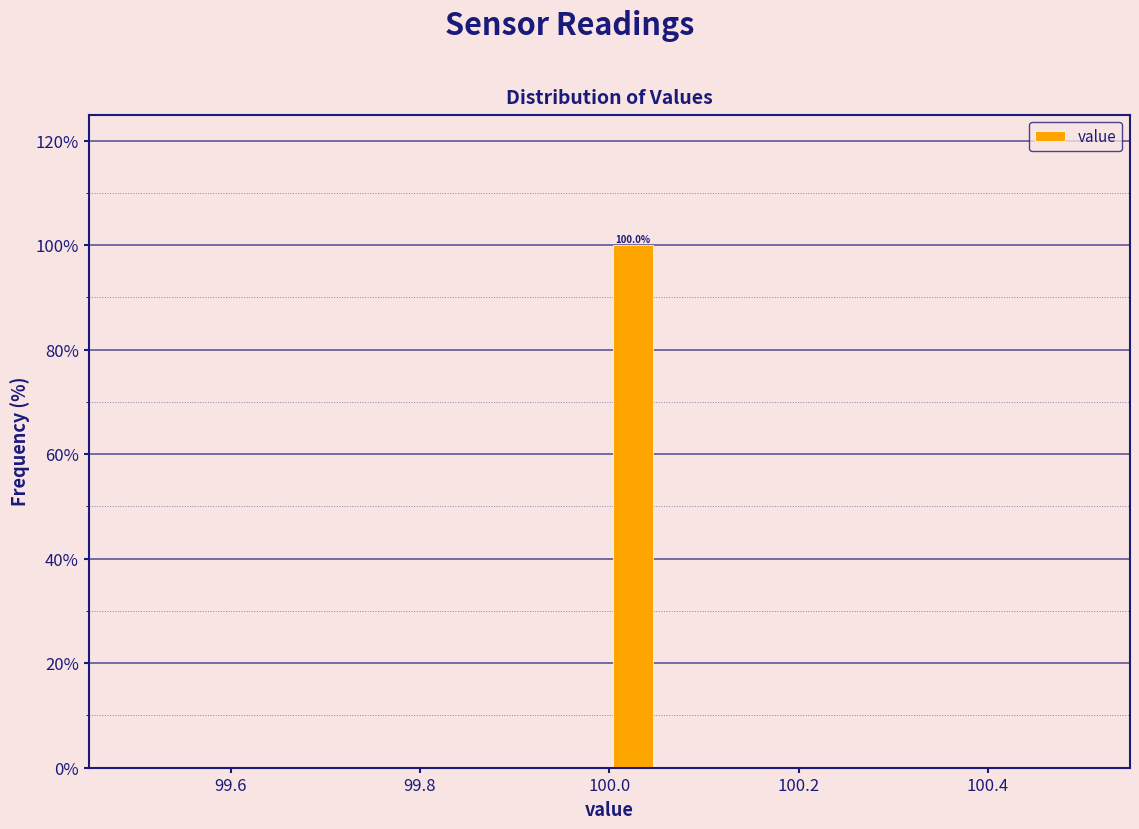

Read against the x-axis, roughly where is the centre of the tallest bar?

100.02